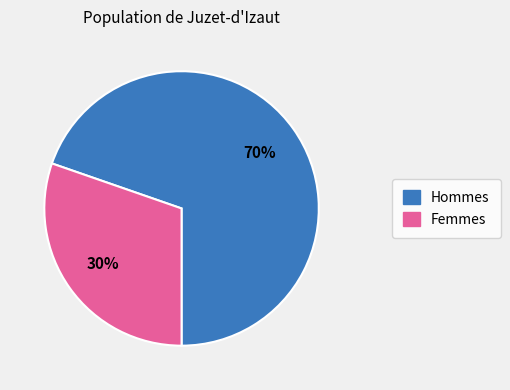

Is there a majority slice in this chart?

Yes